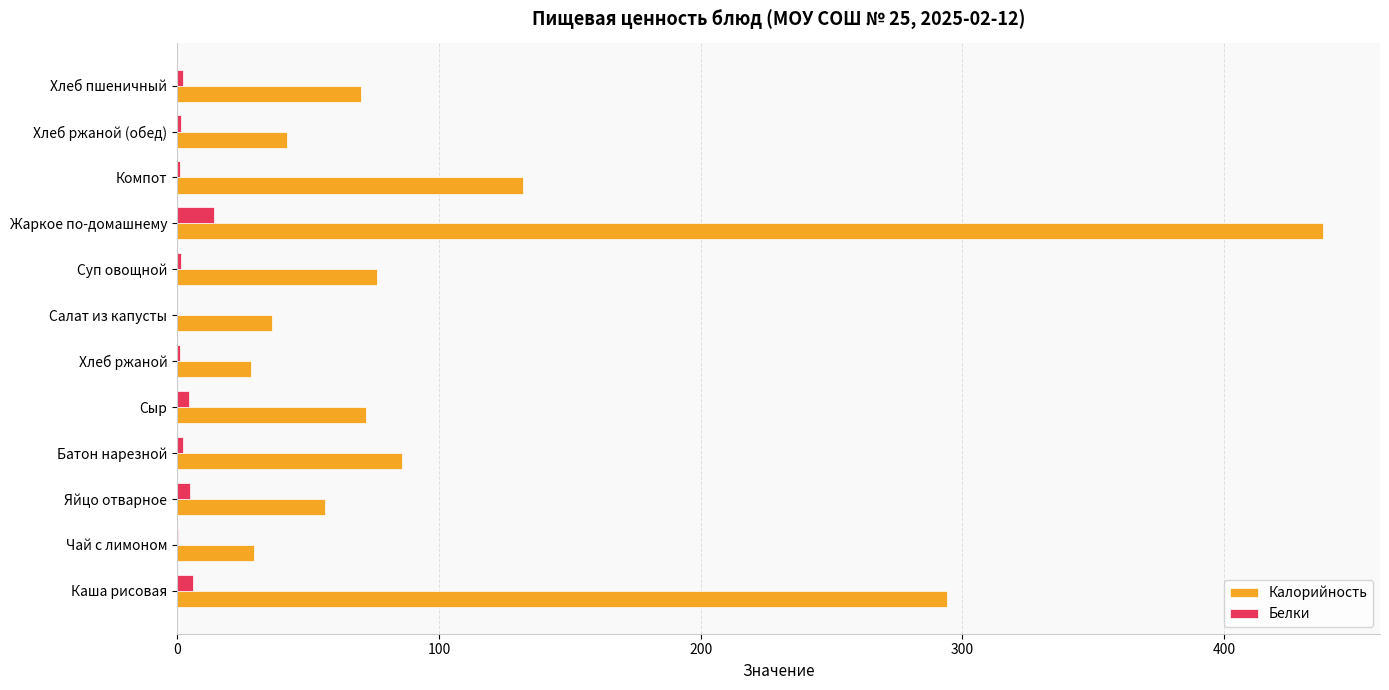

Where is Калорийность nearest to the value 232?

Каша рисовая